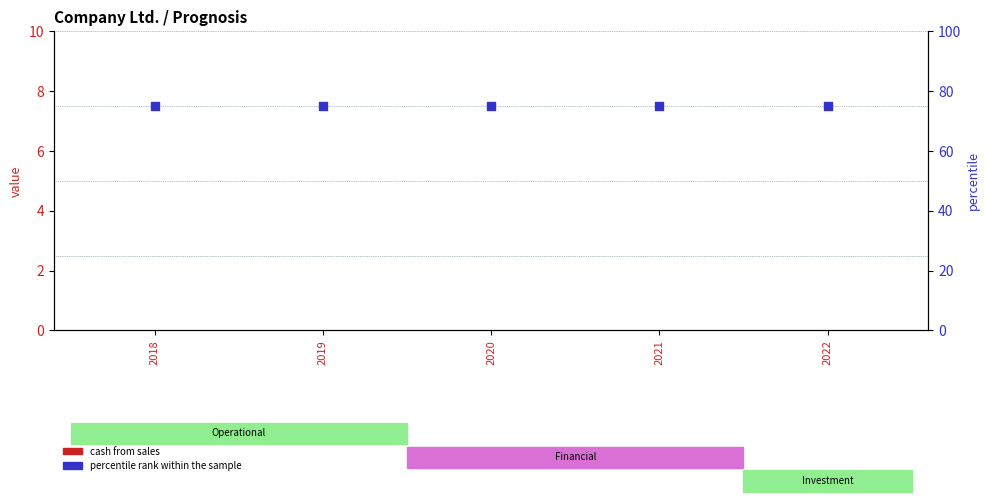

Which series has the largest total across all categories?

percentile rank within the sample